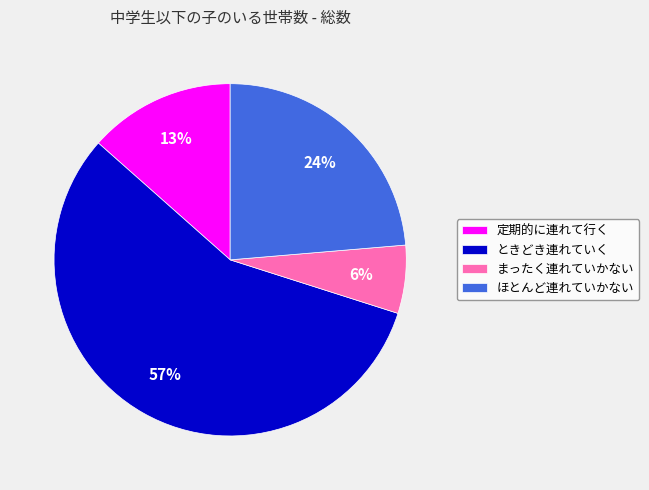

Between 定期的に連れて行く and ときどき連れていく, which is larger?

ときどき連れていく